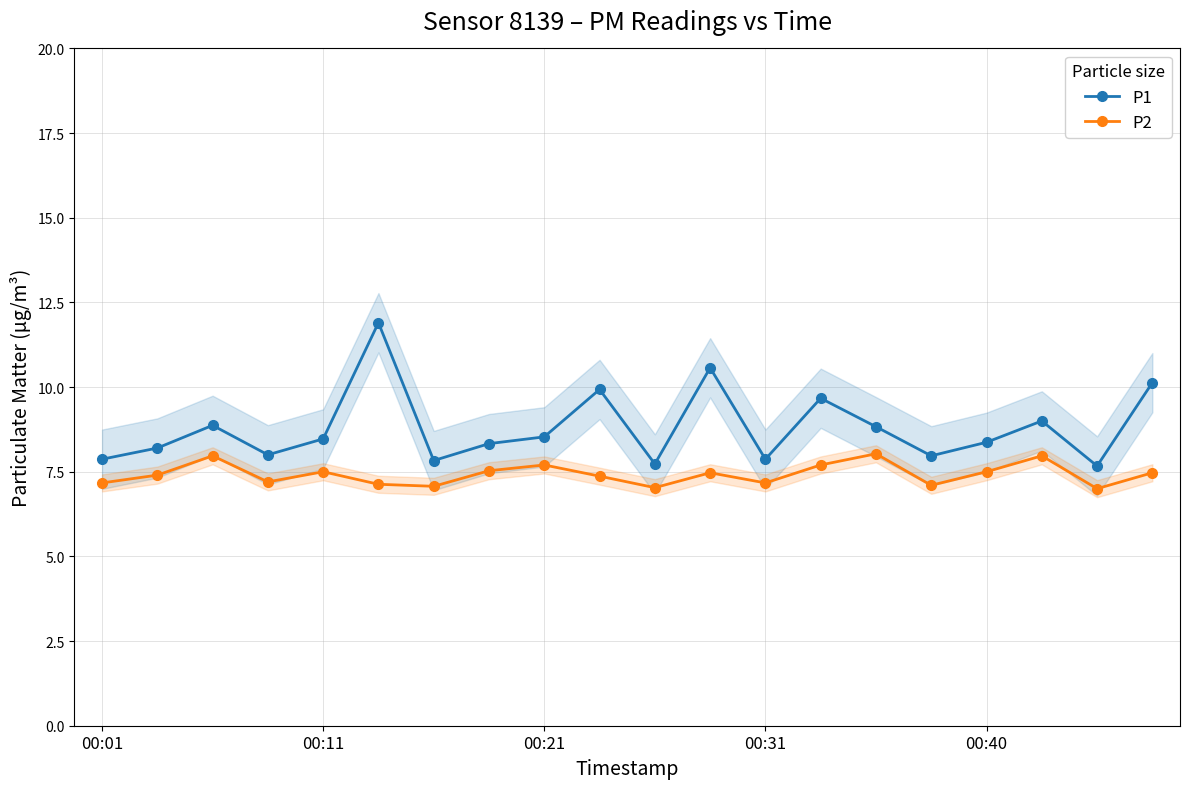

True or false: P1 and P2 cross at least once.

False